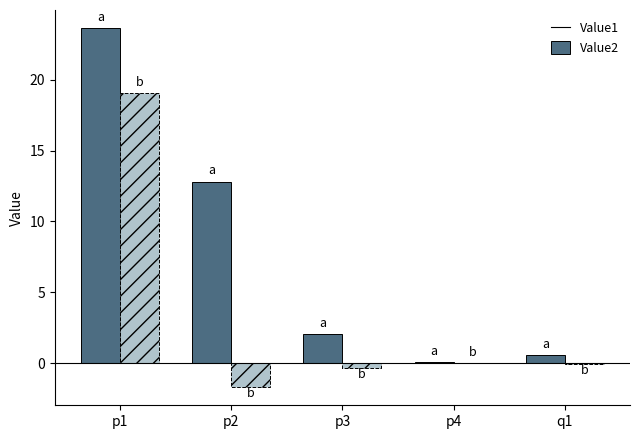

What is the spread (max minus min) of values at p4?

0.1